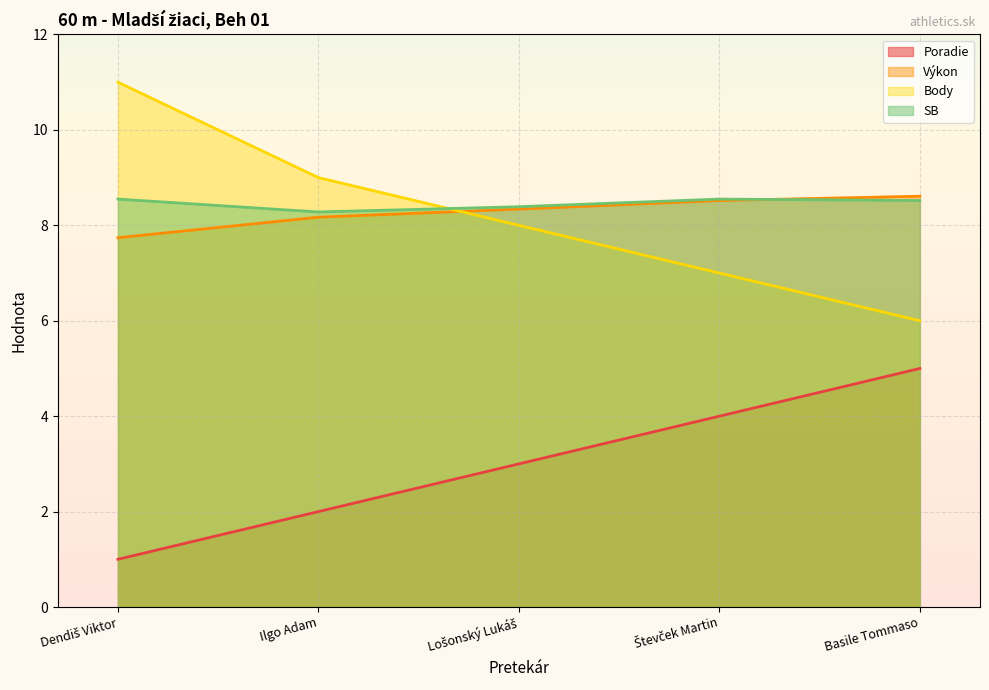

Which series has the largest range (max minus min)?

Body